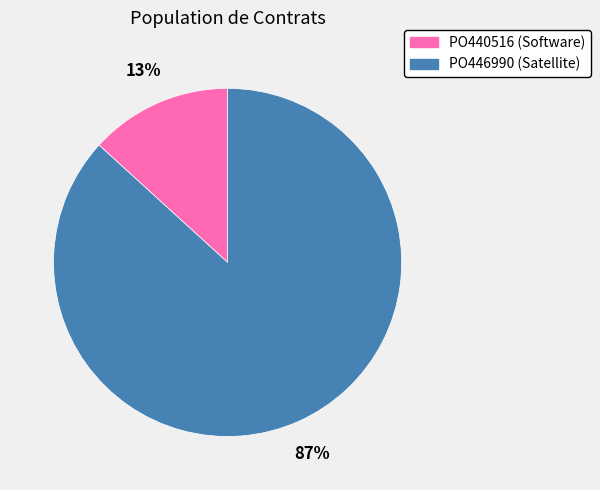

To the nearest percent, what is the combined percentage of PO446990 and PO440516?

100%